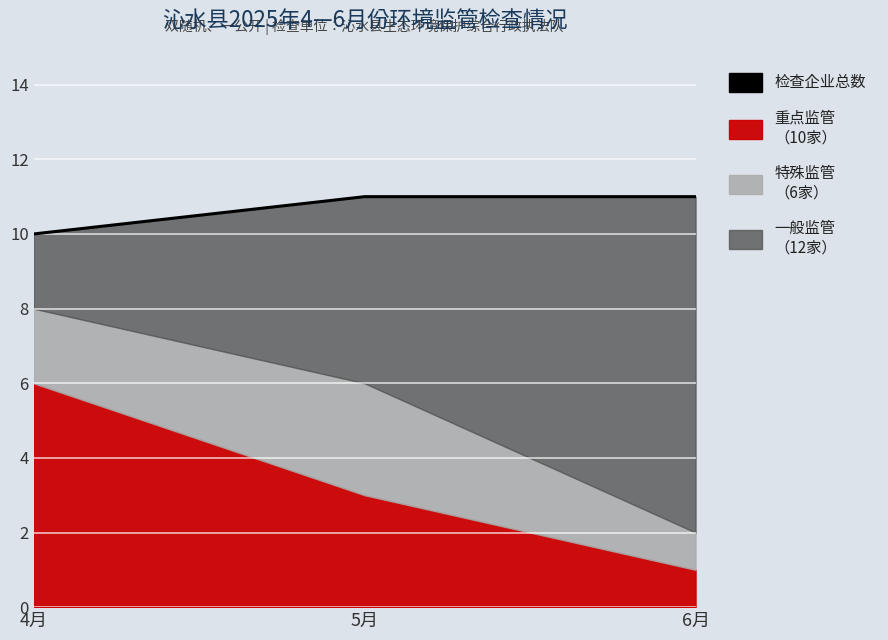

The chart shows a value of 8 at 6月. True or false?

False